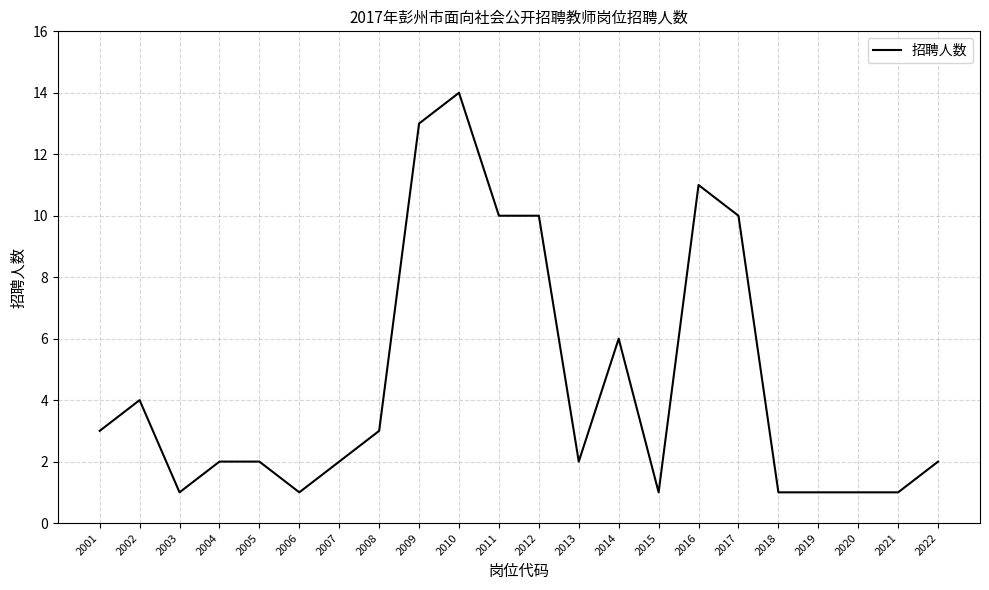

Where is the first local maximum?

2002